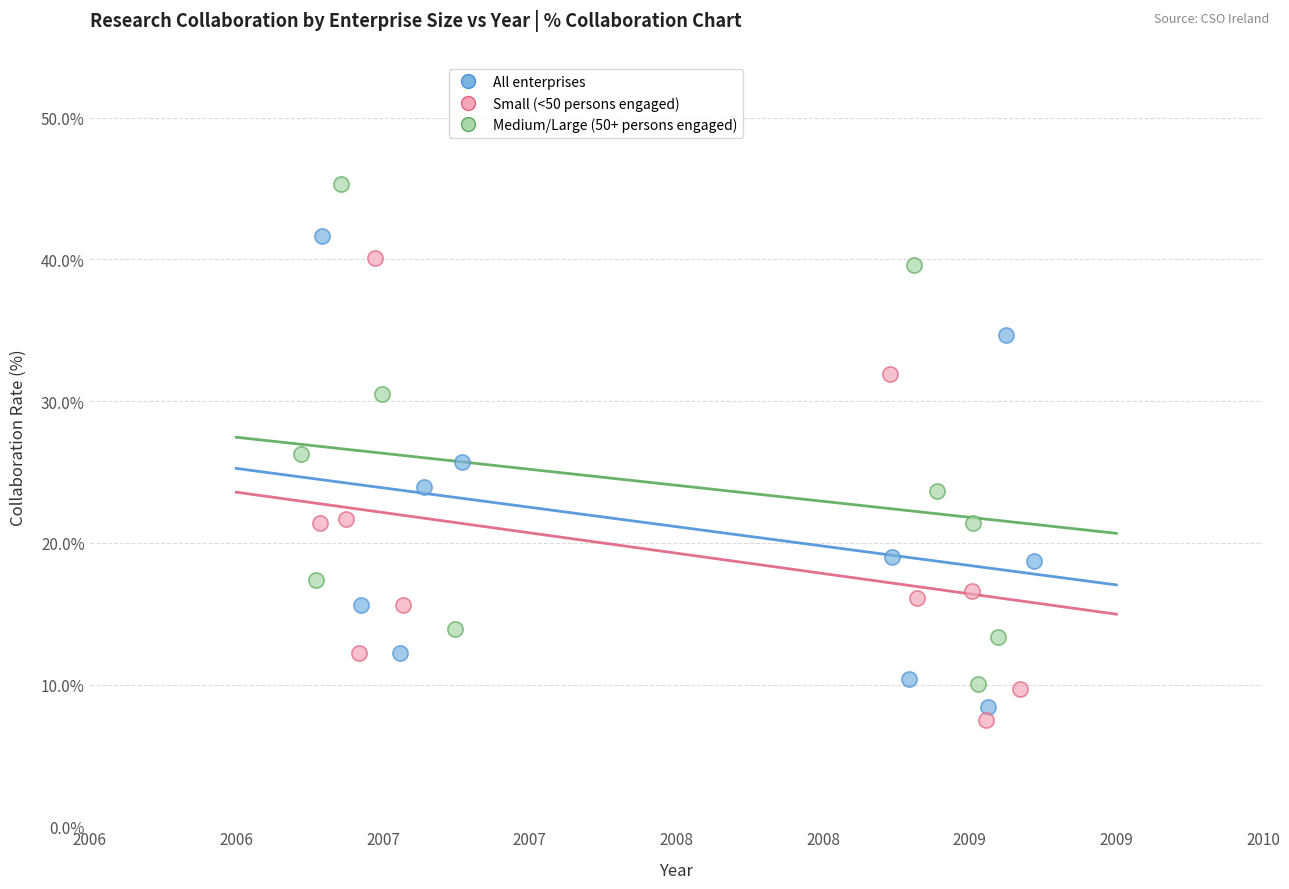

Which series reaches the minimum Y coordinate?

Small (<50 persons engaged)